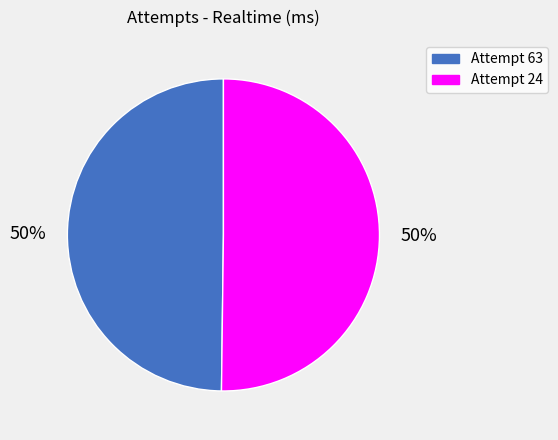

To the nearest percent, what percentage of the pie is Attempt 24?

50%